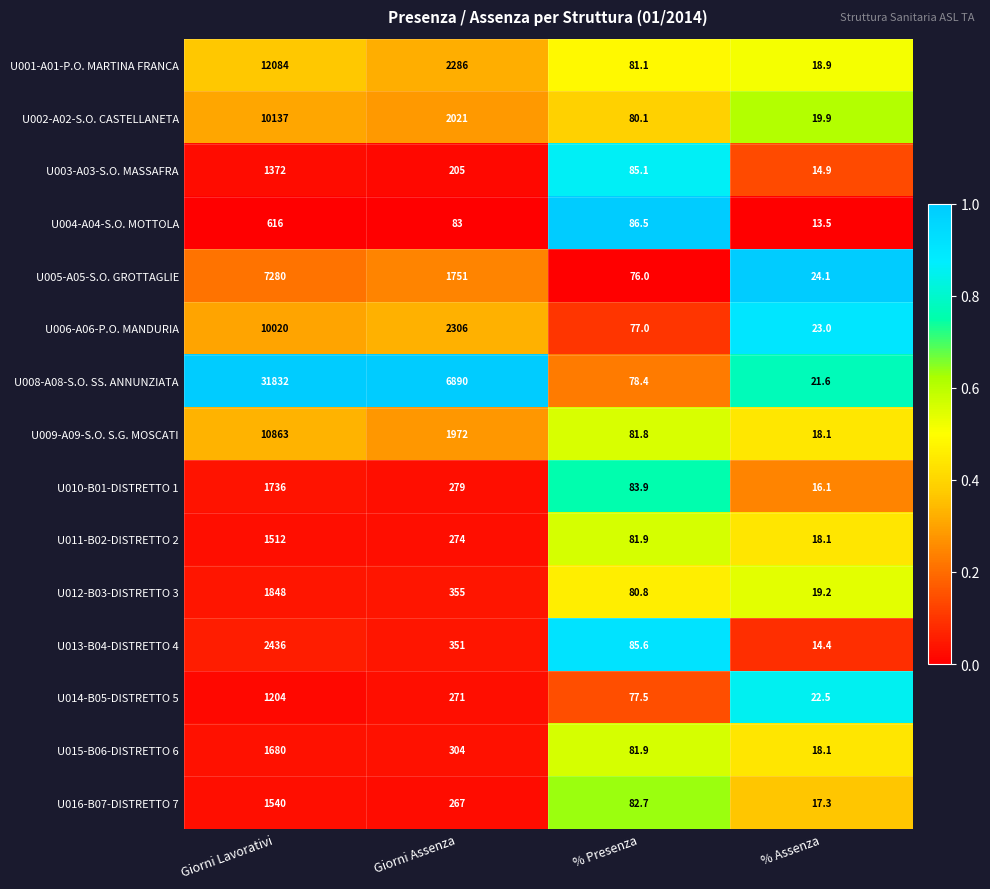

Which category has the lowest value across all series?

% Assenza